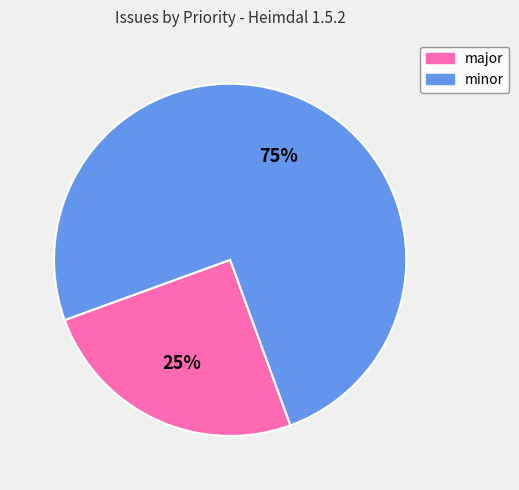

True or false: minor accounts for 75% of the total.

True